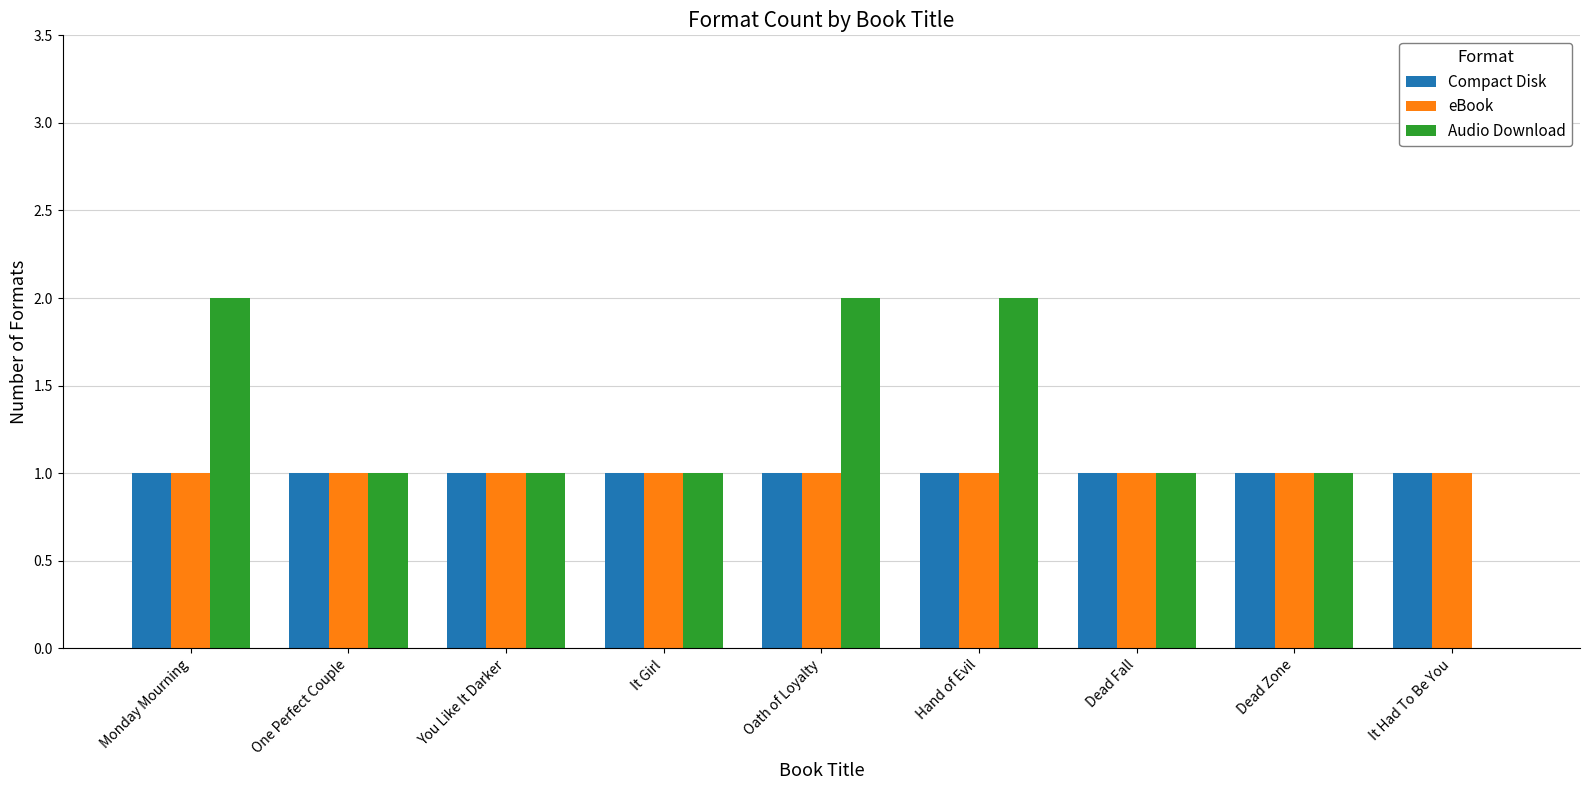

How many positive values does the Audio Download series have?

8